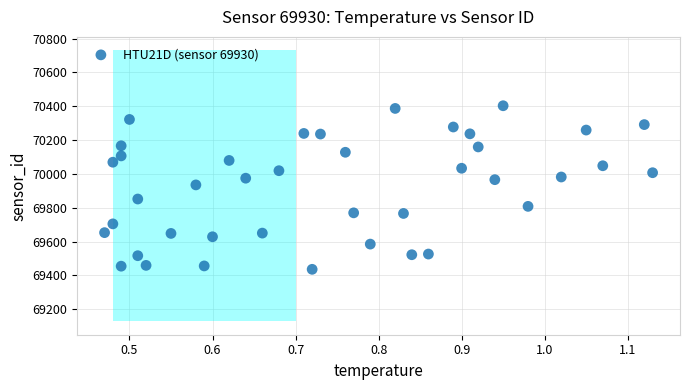

What is the range of X values (max minus min)?

0.7